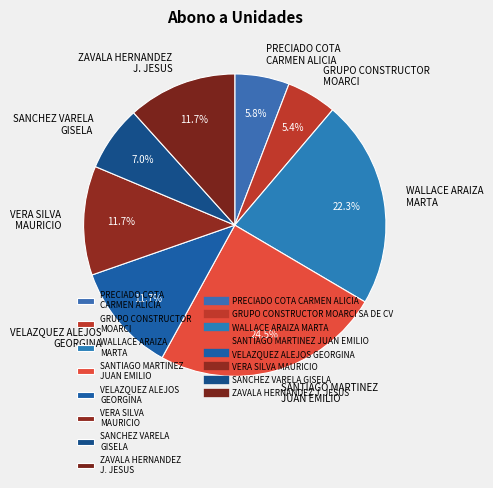

How many slices are in this pie chart?

8